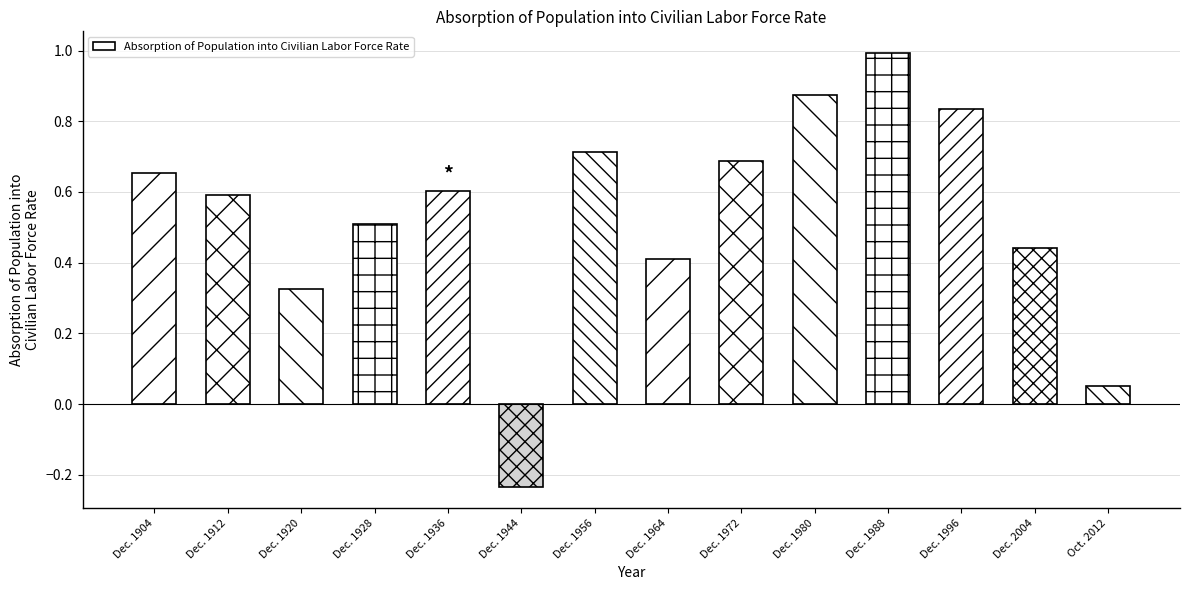

Is it true that the value at Dec. 1912 is 0.6?

True